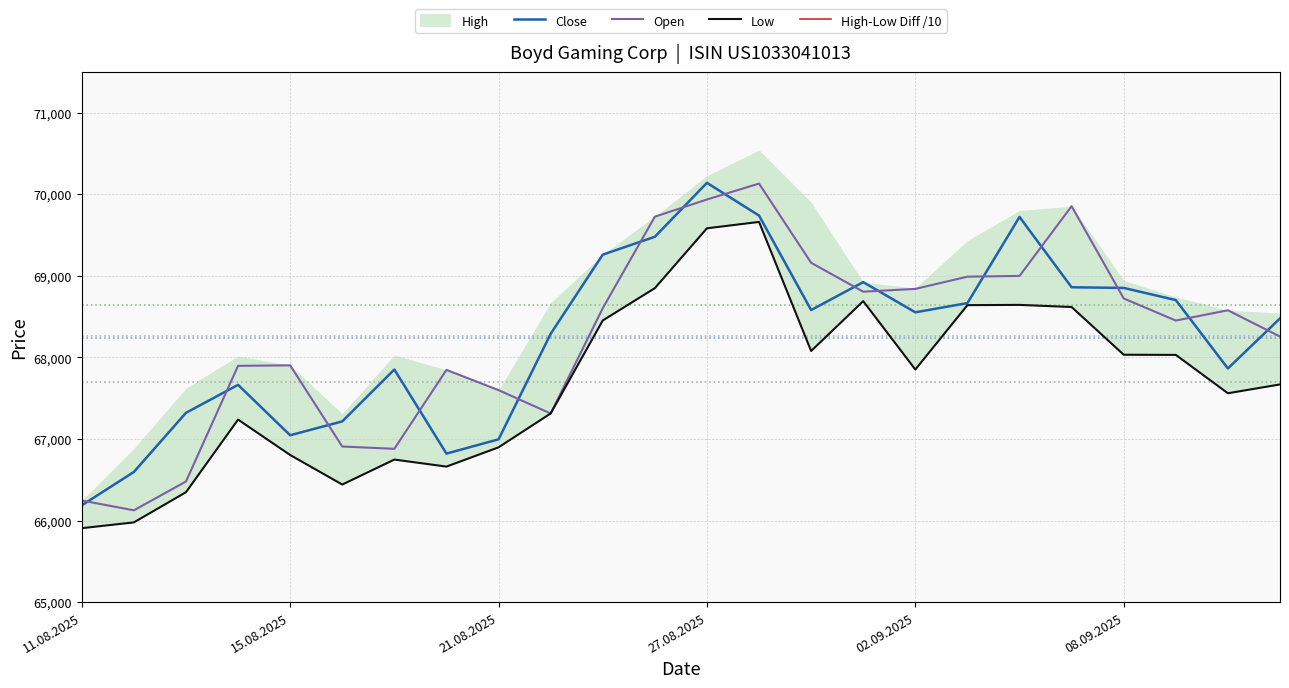

True or false: Close has more than 2 points higher than both neighbors.

True